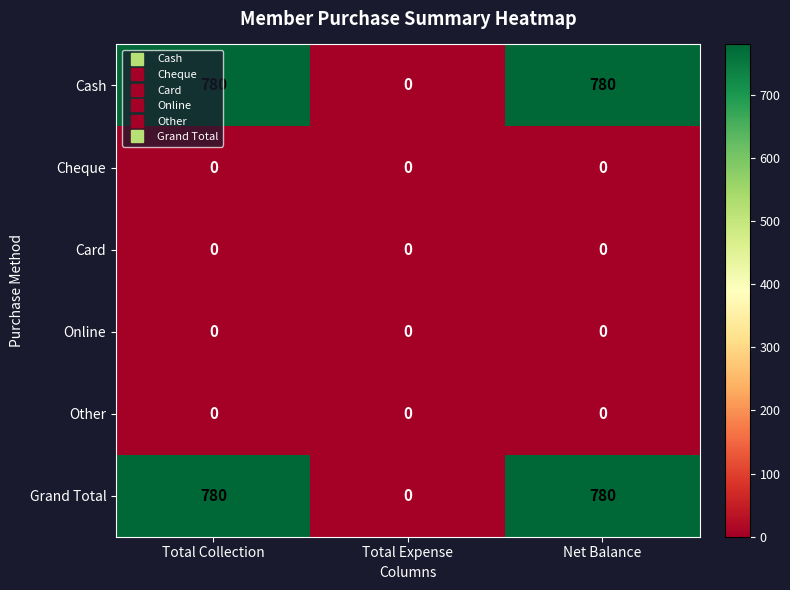

What is the approximate value of Grand Total at Net Balance?

780